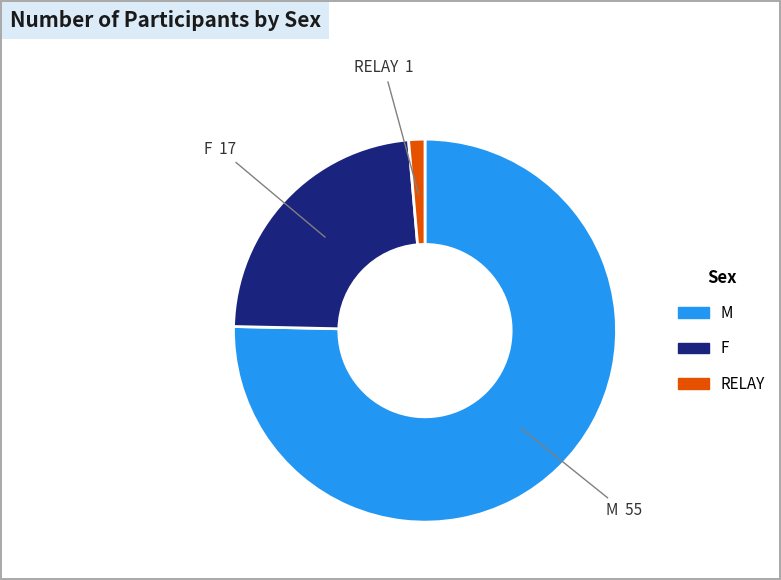

Is the sum of M and F greater than half?

Yes